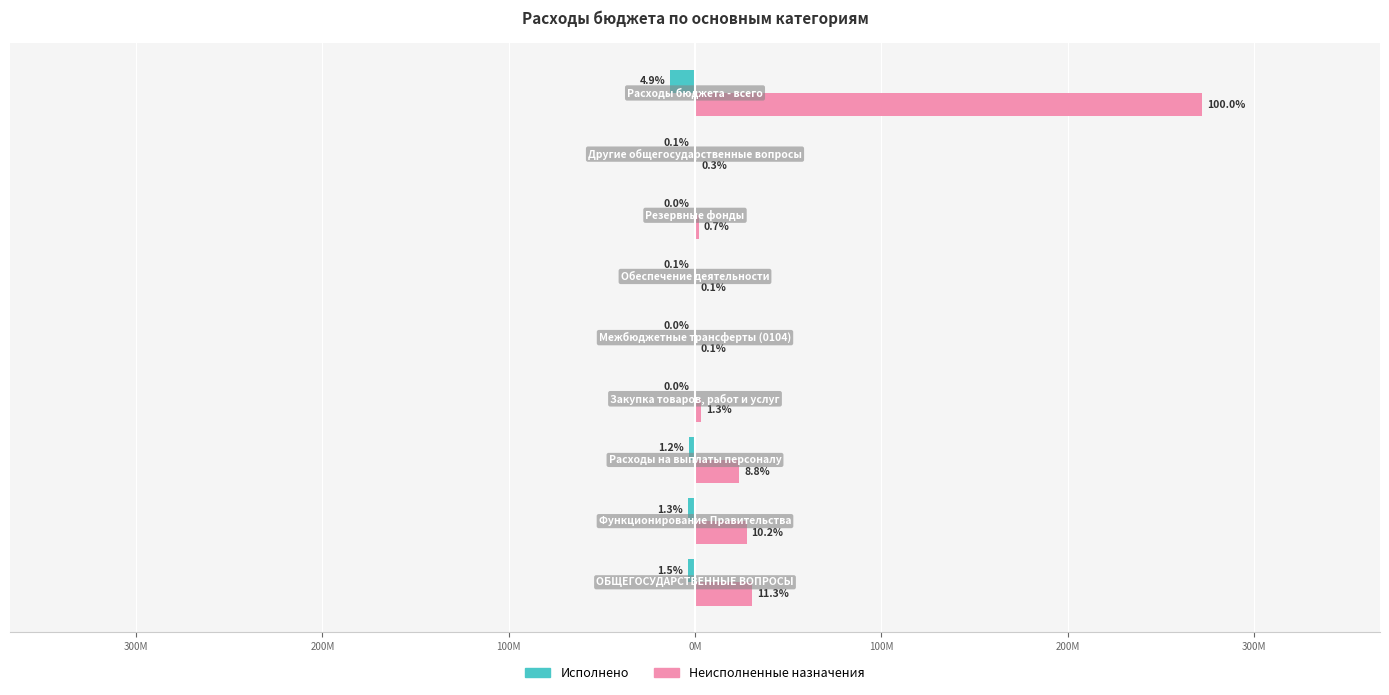

Which series has the largest total across all categories?

Неисполненные назначения